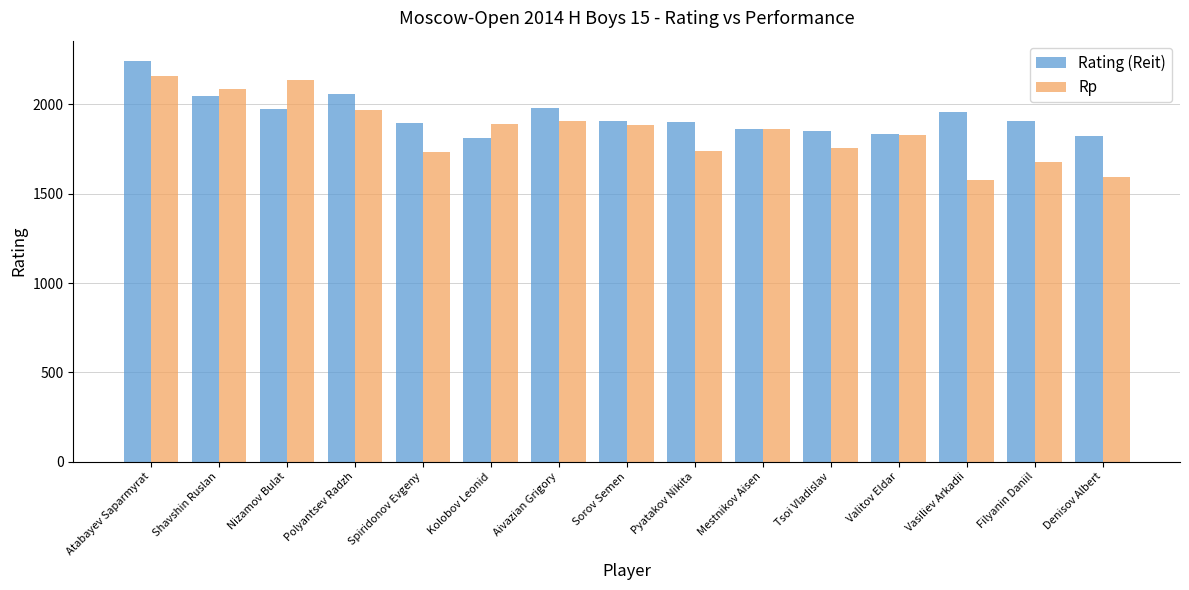

True or false: Rp has a value of 1578 at Vasiliev Arkadii.

True